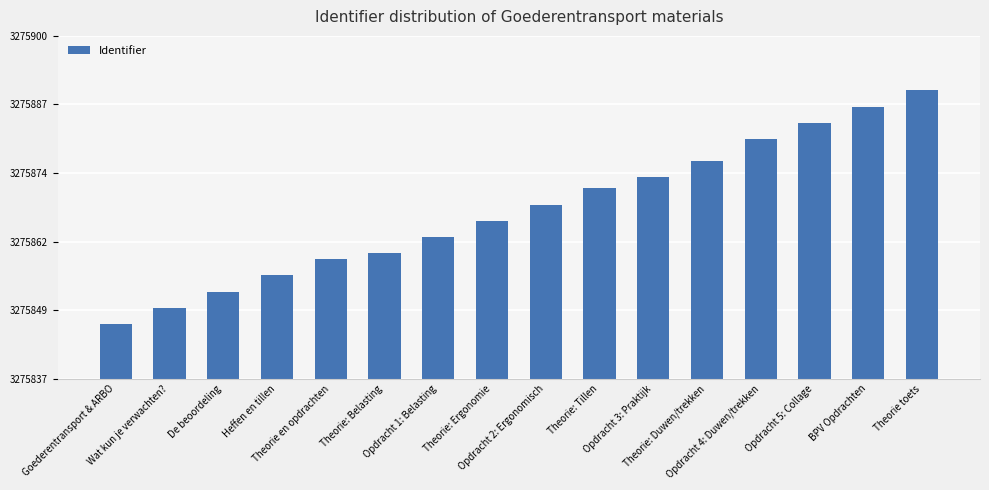

What value does the data have at Theorie: Ergonomie, to the nearest 10?

3275870